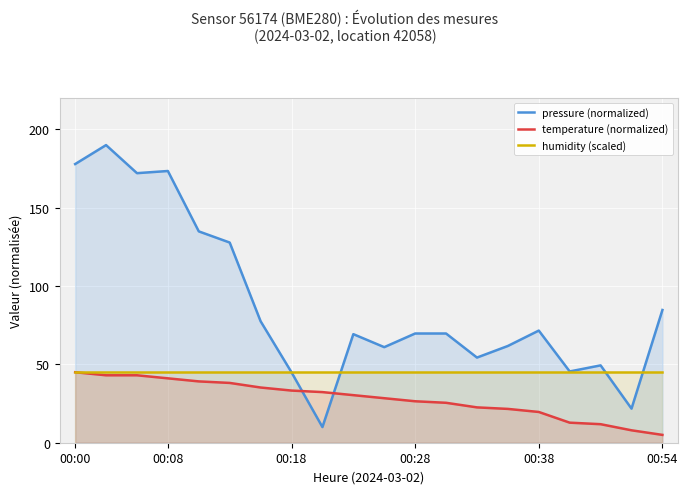

The pressure (normalized) series shows 43.4 at 00:38. True or false?

False